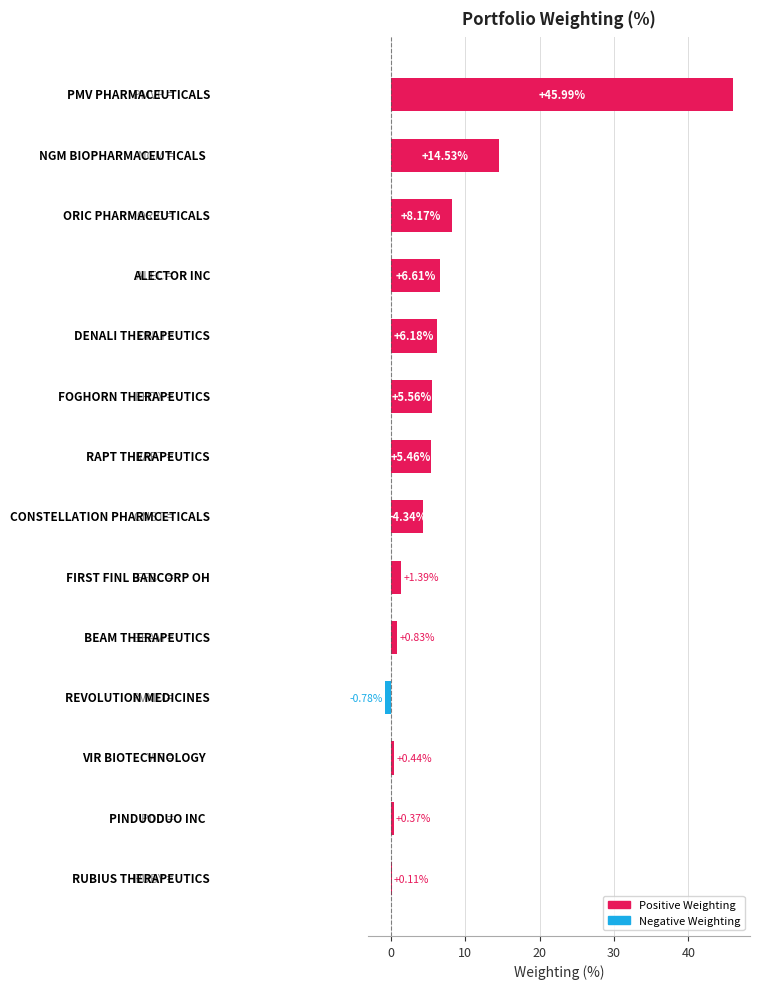

What is the sum of all values?

99.2